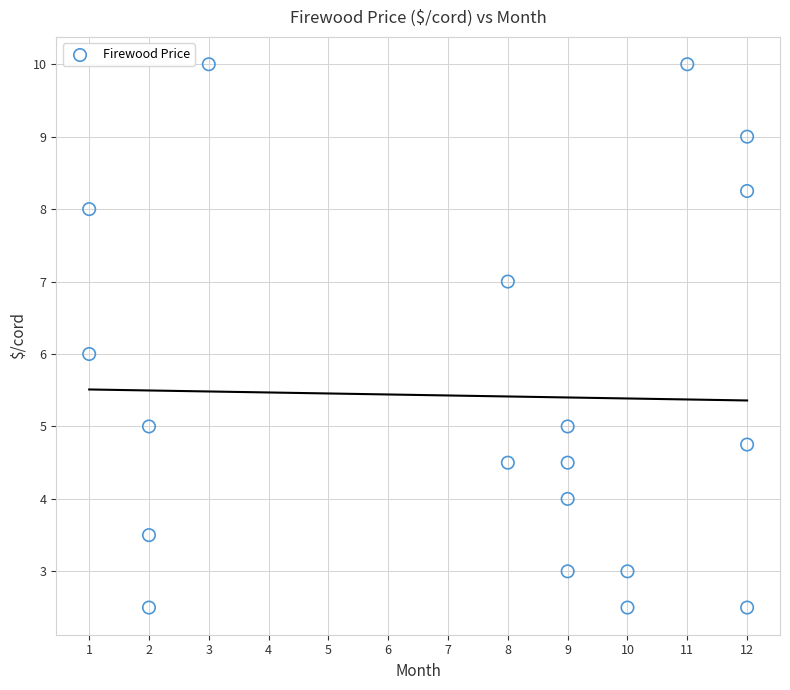

What is the range of X values (max minus min)?

11.0